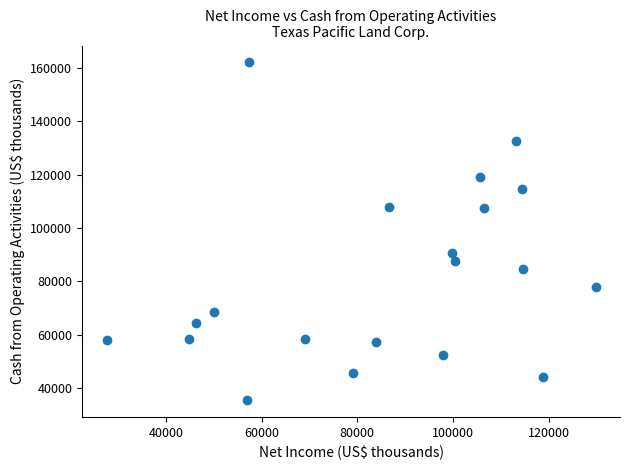

What is the range of Y values (max minus min)?

126512